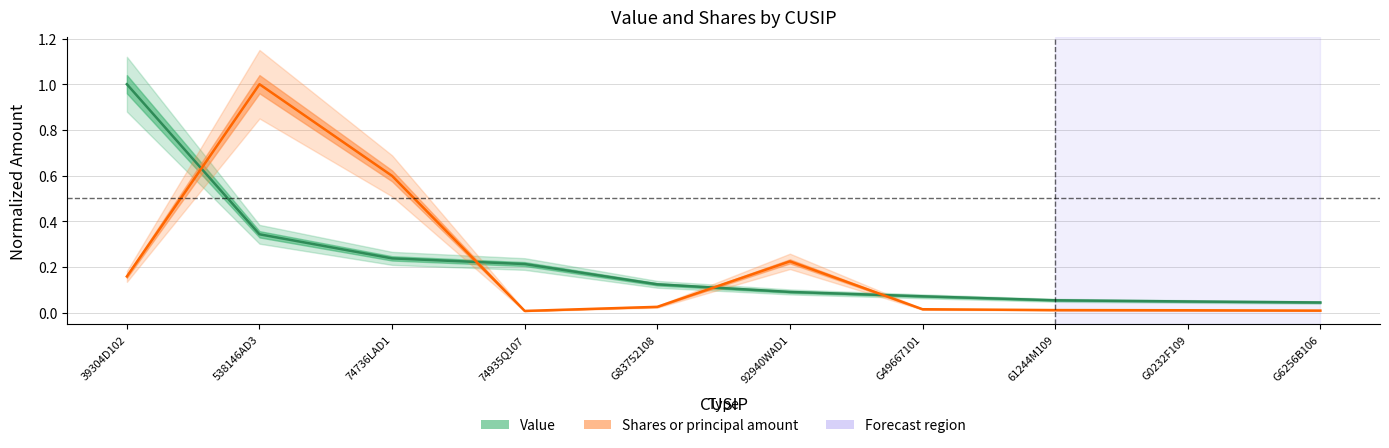

Where is Shares or principal amount nearest to the value 0?

74935Q107